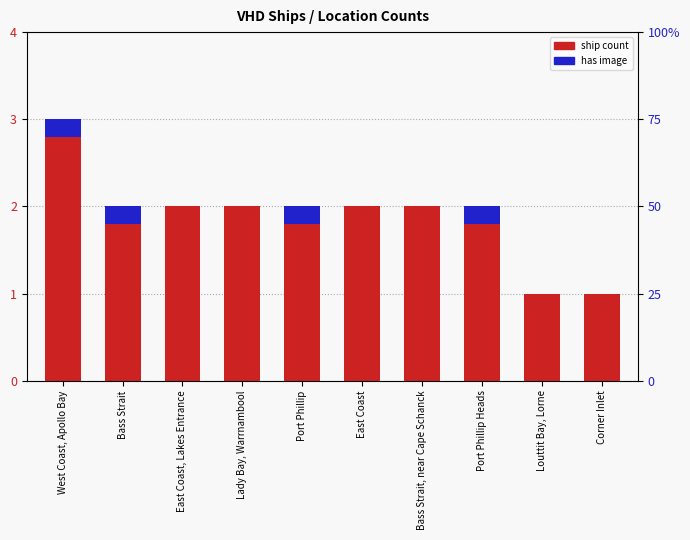

How many values in the has image series exceed 0?

4